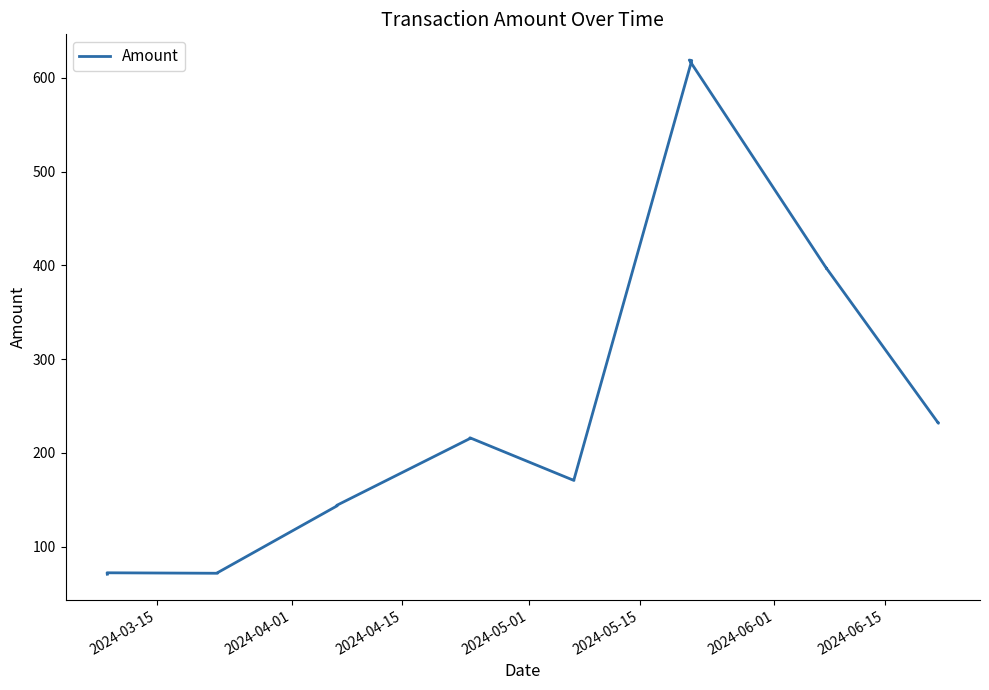

Is it true that the value at 2024-03-15 is 70.5?

True